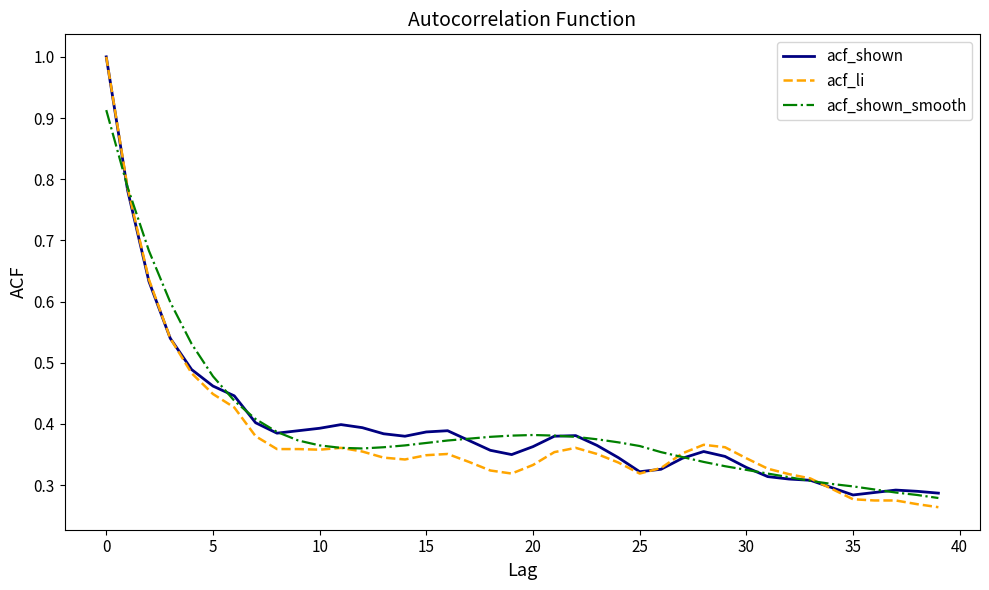

What is the highest value of the acf_shown series?

1.0